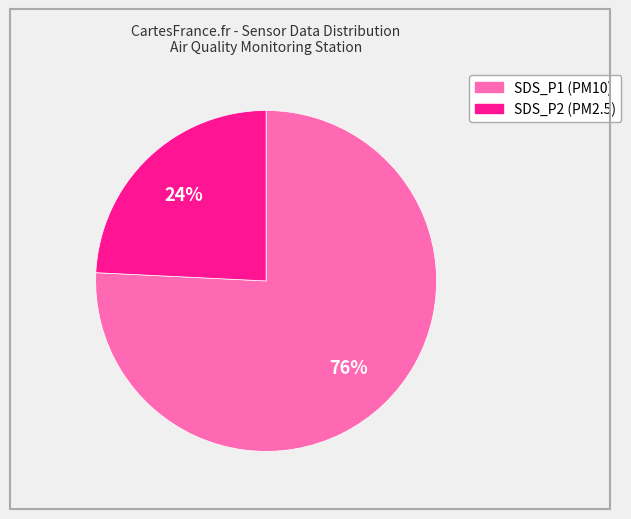

Which has a higher value, SDS_P1 or SDS_P2?

SDS_P1